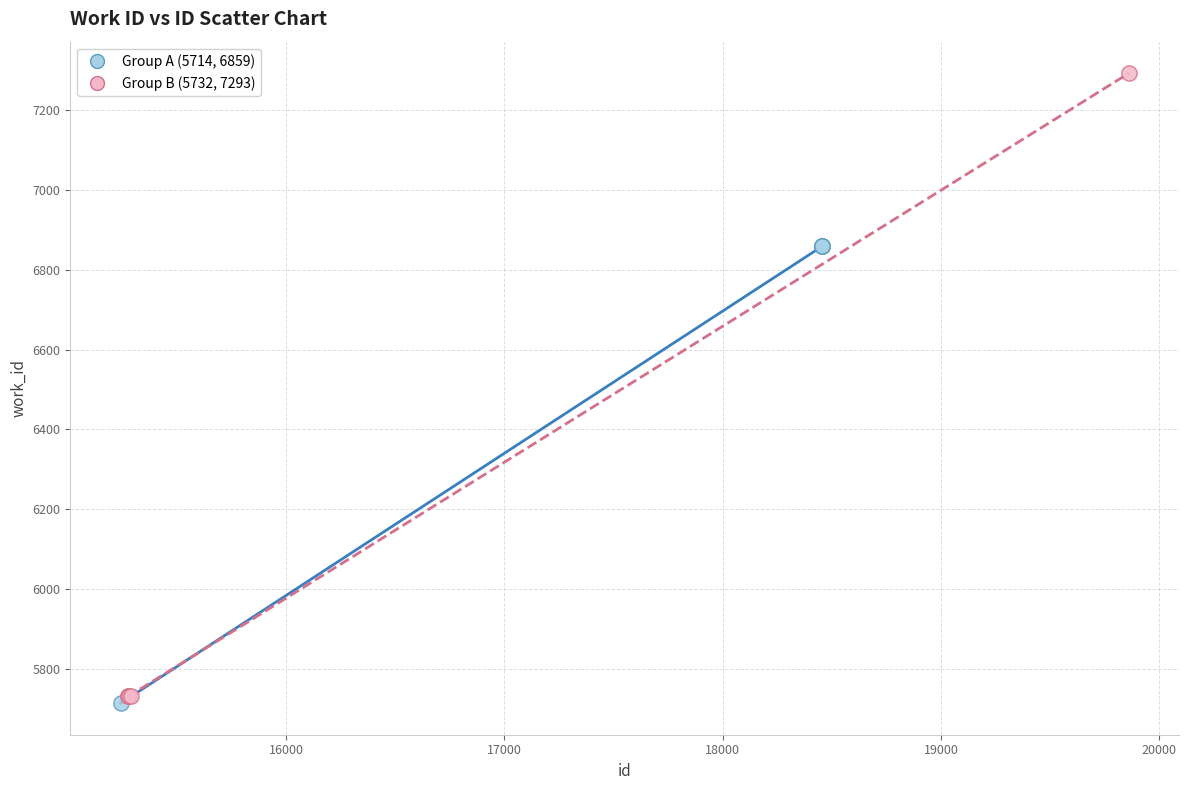

Which series contains the highest Y value?

Group B (5732, 7293)